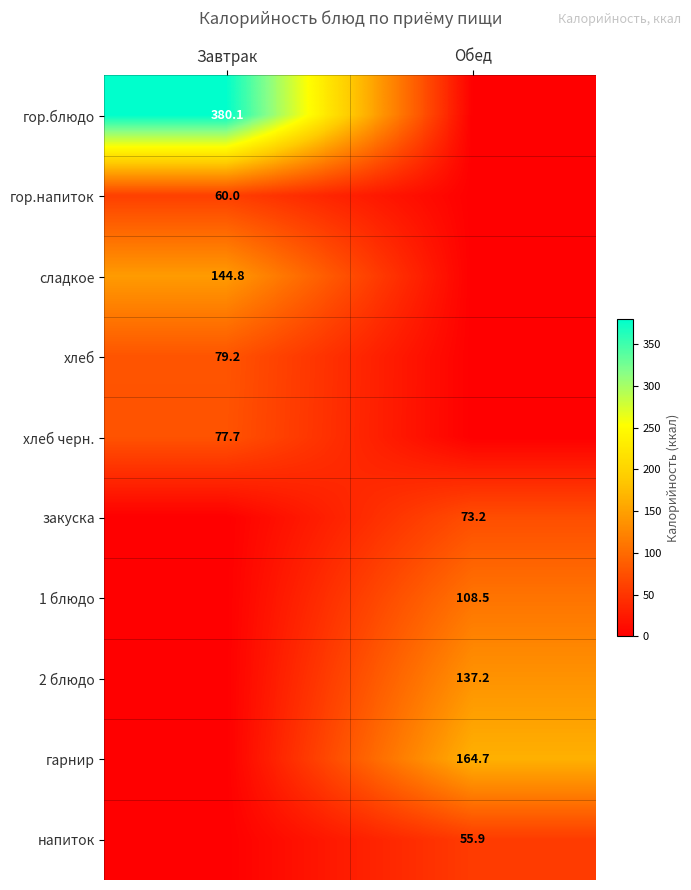

The value of 2 блюдо at Обед is 137.2. True or false?

True